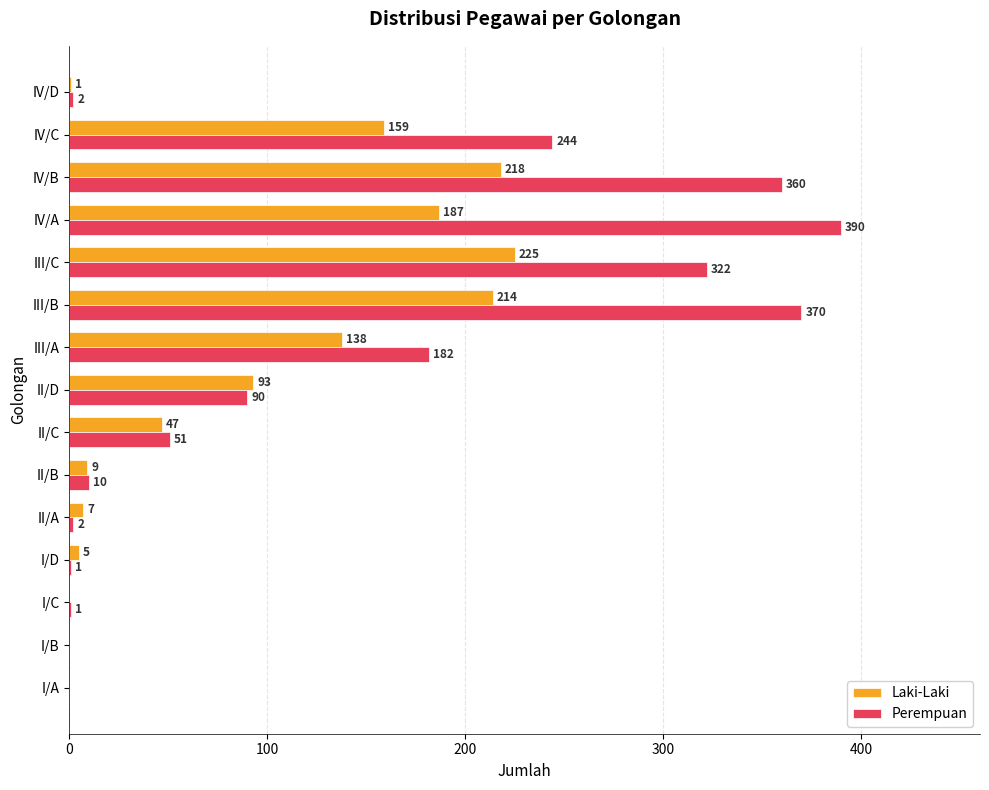

Read the Laki-Laki value at II/D, to the nearest 10.

90